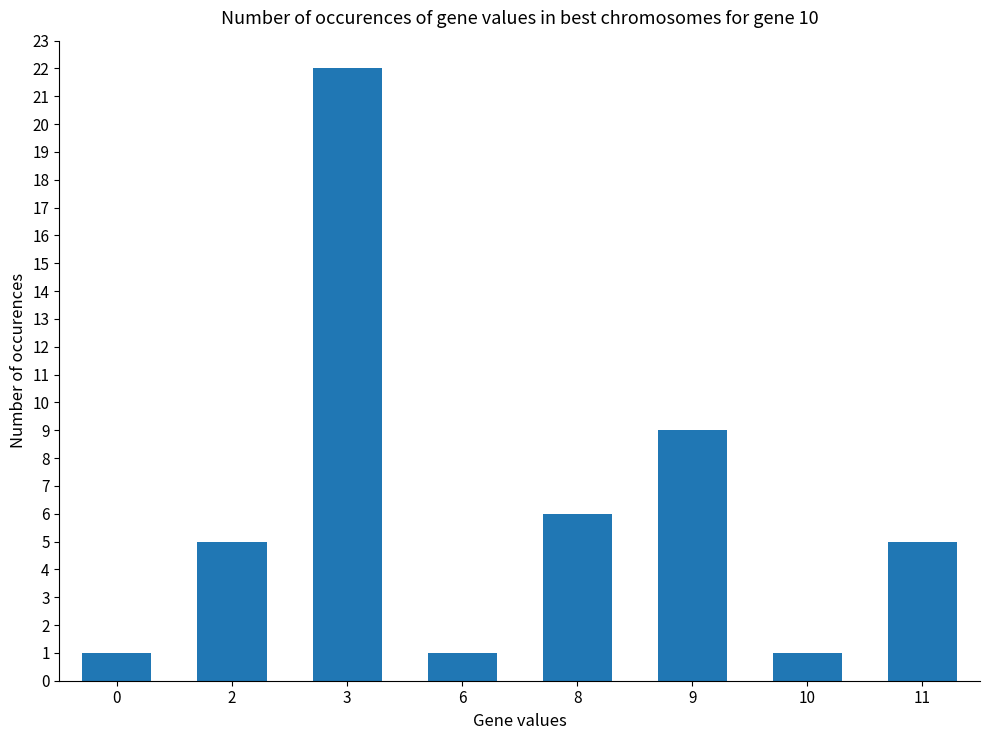

What is the change in value from 9 to 10?

-8